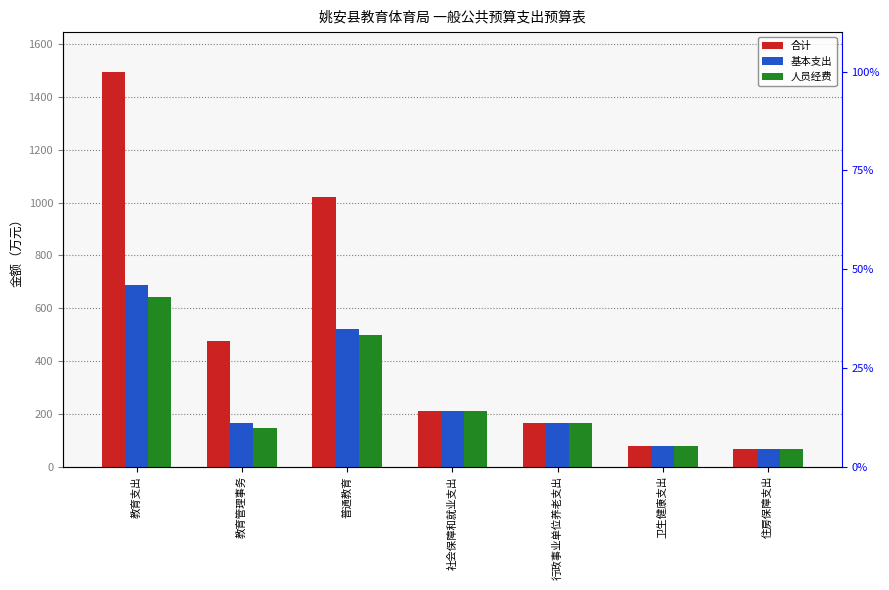

Rank the series at 教育支出 from lowest to highest value.

人员经费, 基本支出, 合计